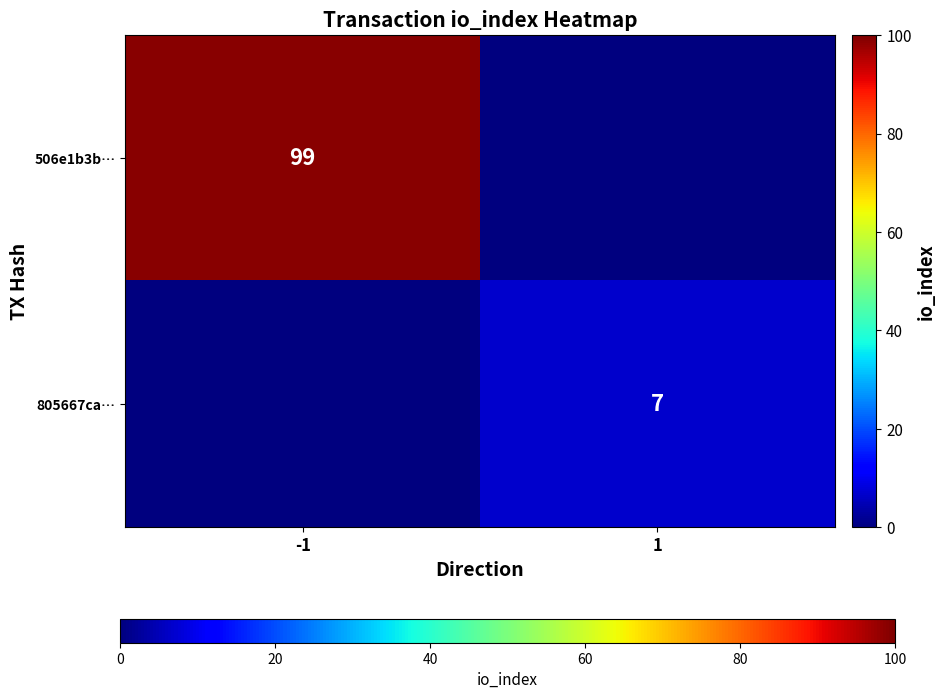

The value of 506e1b3b… at -1 is 99. True or false?

True